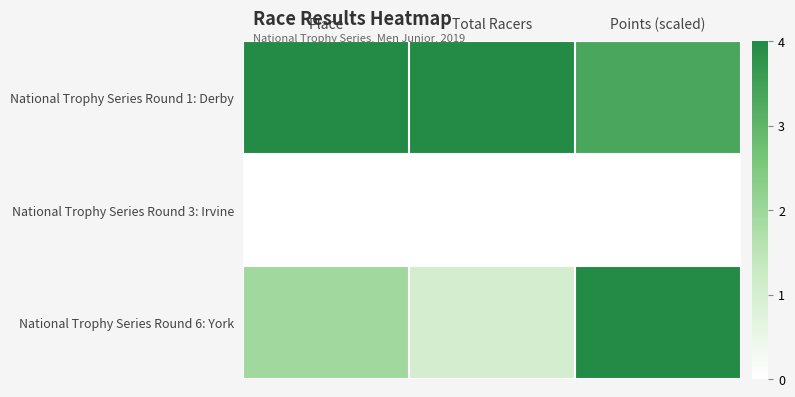

Between Place and Points (scaled), which is larger?

Place